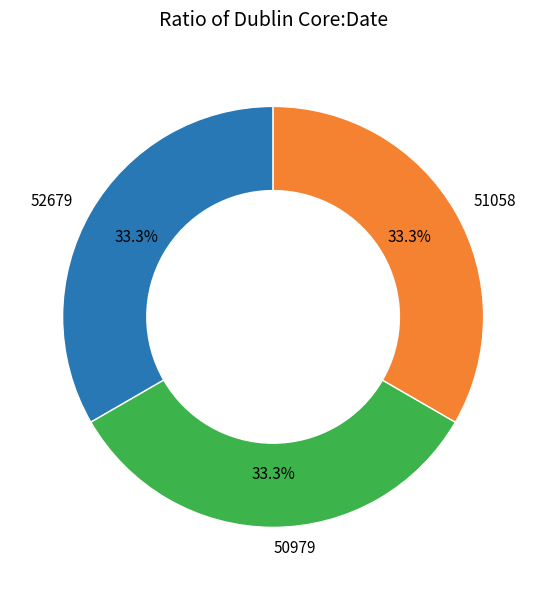

What is the ratio of the value at 50979 to the value at 52679?

1.0